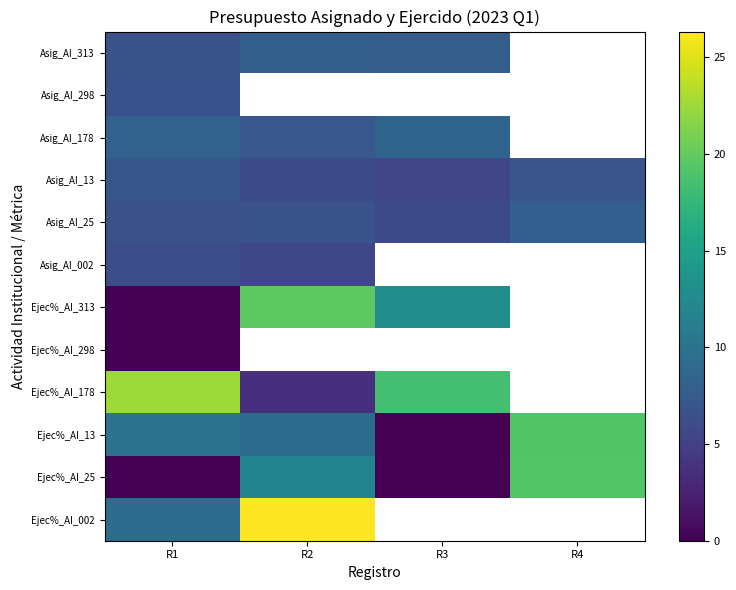

Which series changed the most between R2 and R4?

Ejec%_AI_13